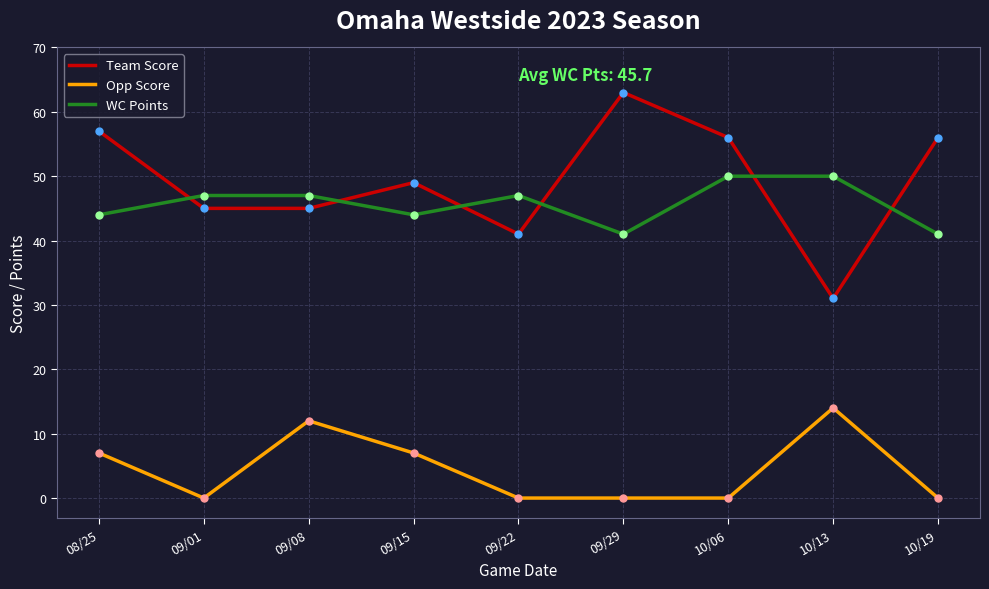

What are all the series names shown in the legend?

Team Score, Opp Score, WC Points